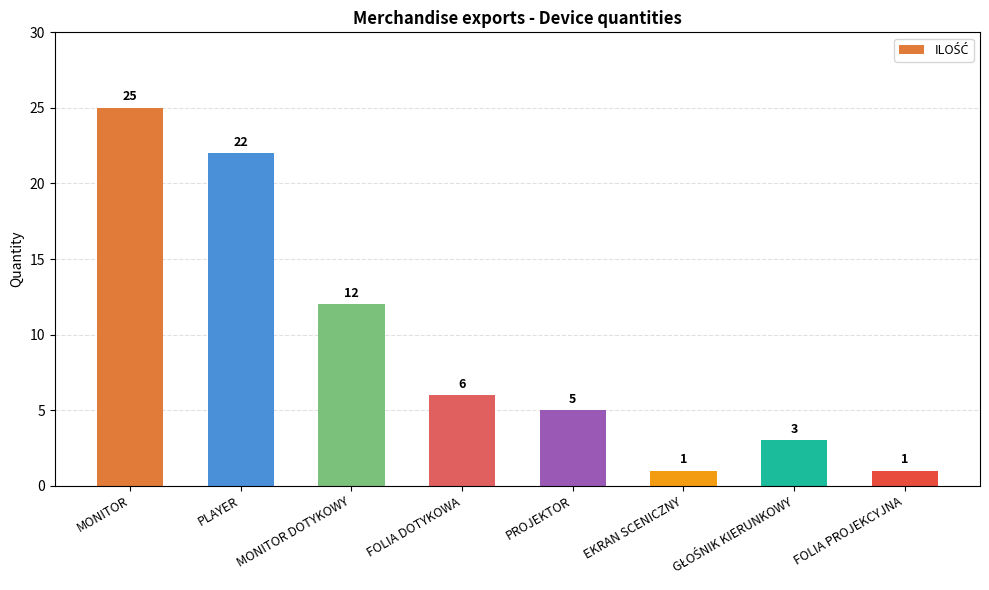

The chart shows a value of 5 at MONITOR DOTYKOWY. True or false?

False